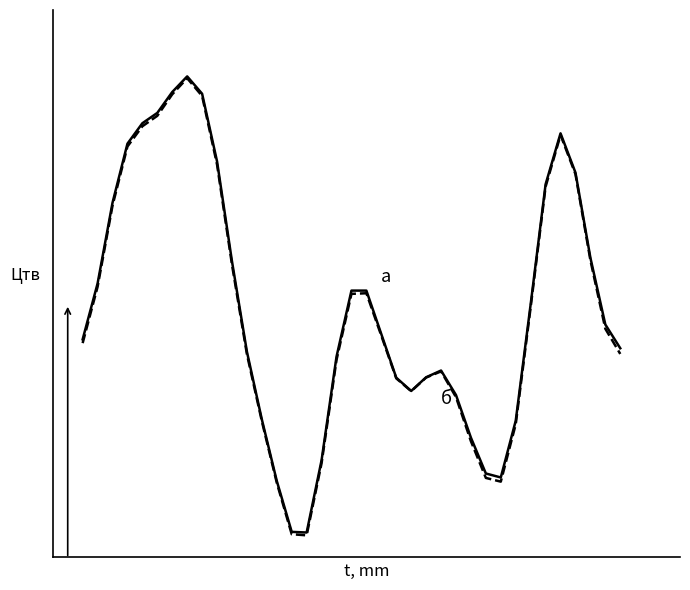

Is this an area chart (filled region under the line)?

No